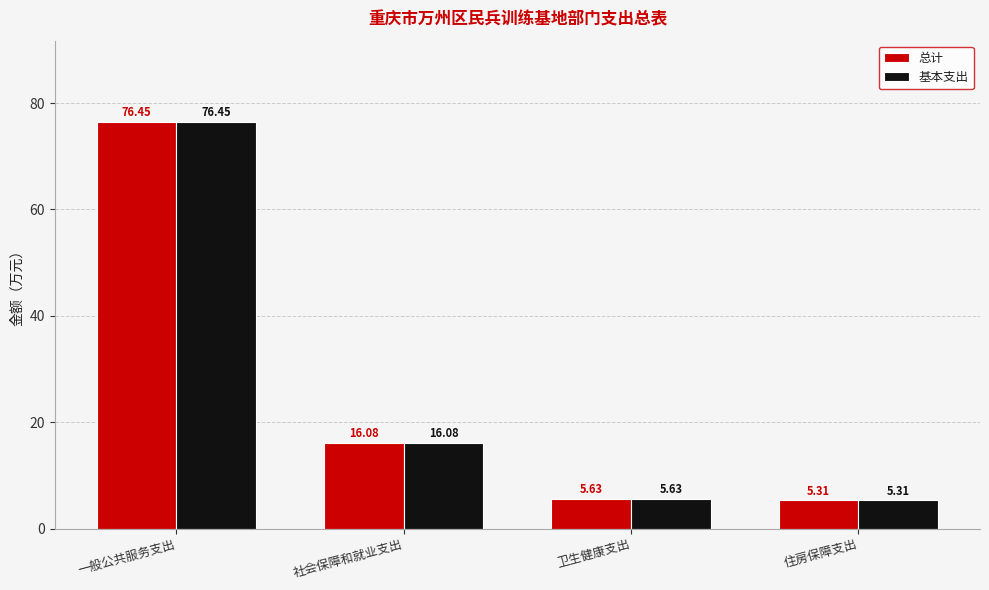

At how many categories does at least one series exceed 72?

1